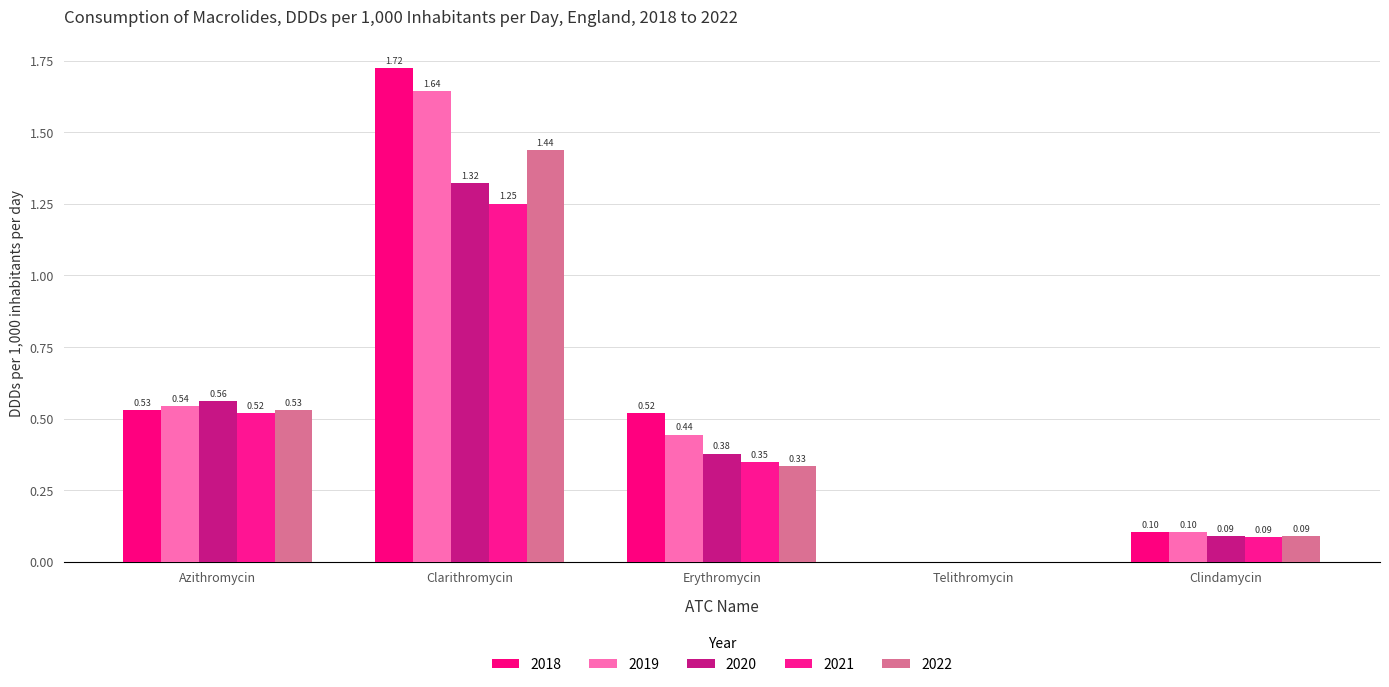

How many groups of bars are there?

5